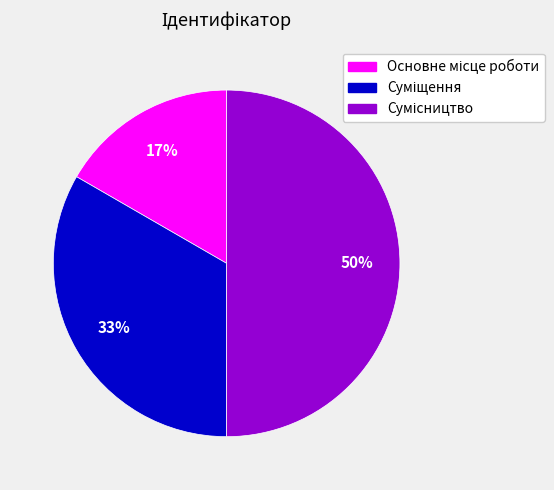

To the nearest percent, what is the difference between the largest and smallest slice percentages?

33%